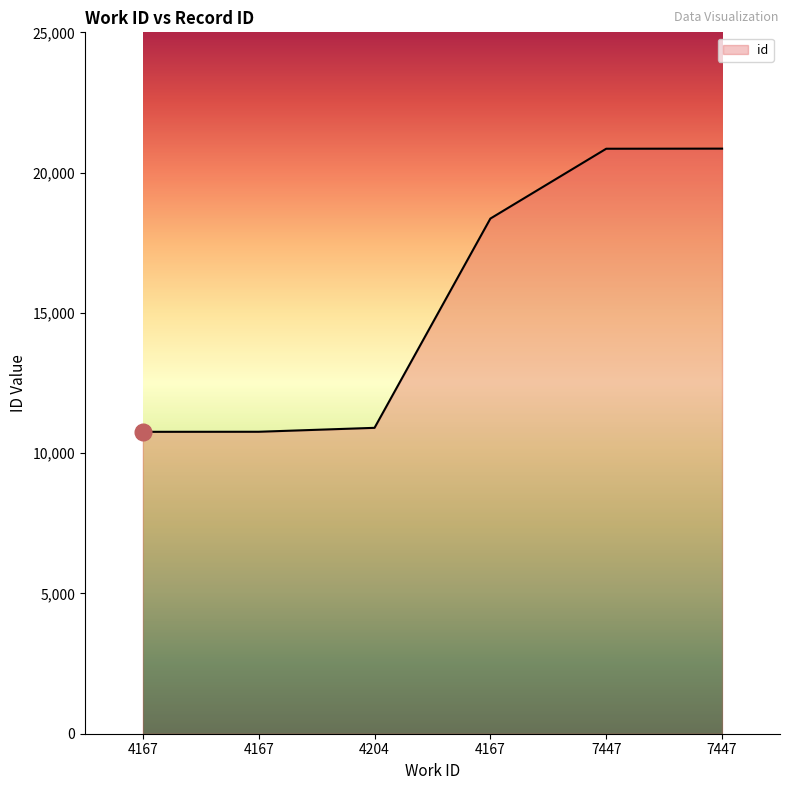

Does the chart have visible grid lines?

No